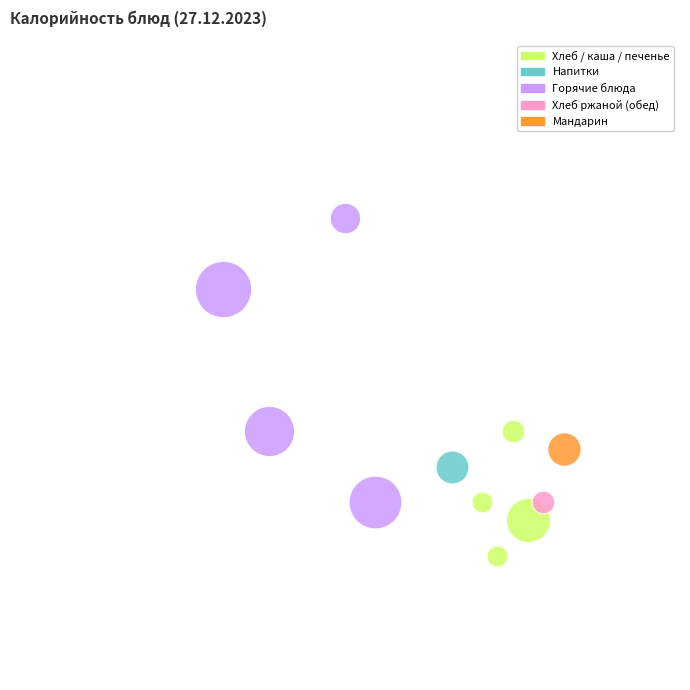

To the nearest percent, what is the average slice percentage?

9%